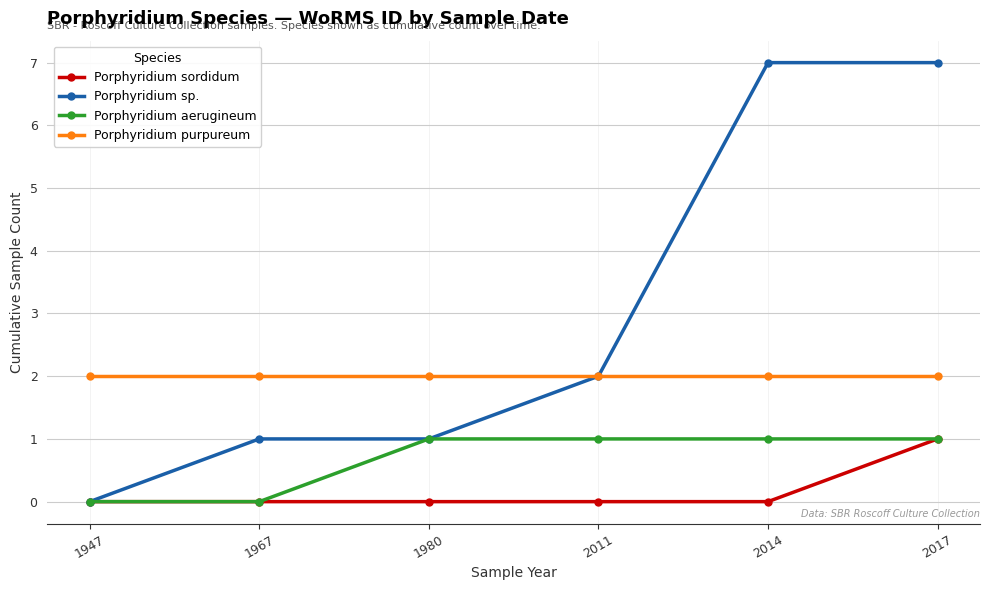

List the series in order of their overall mean, lowest first.

Porphyridium sordidum, Porphyridium aerugineum, Porphyridium purpureum, Porphyridium sp.